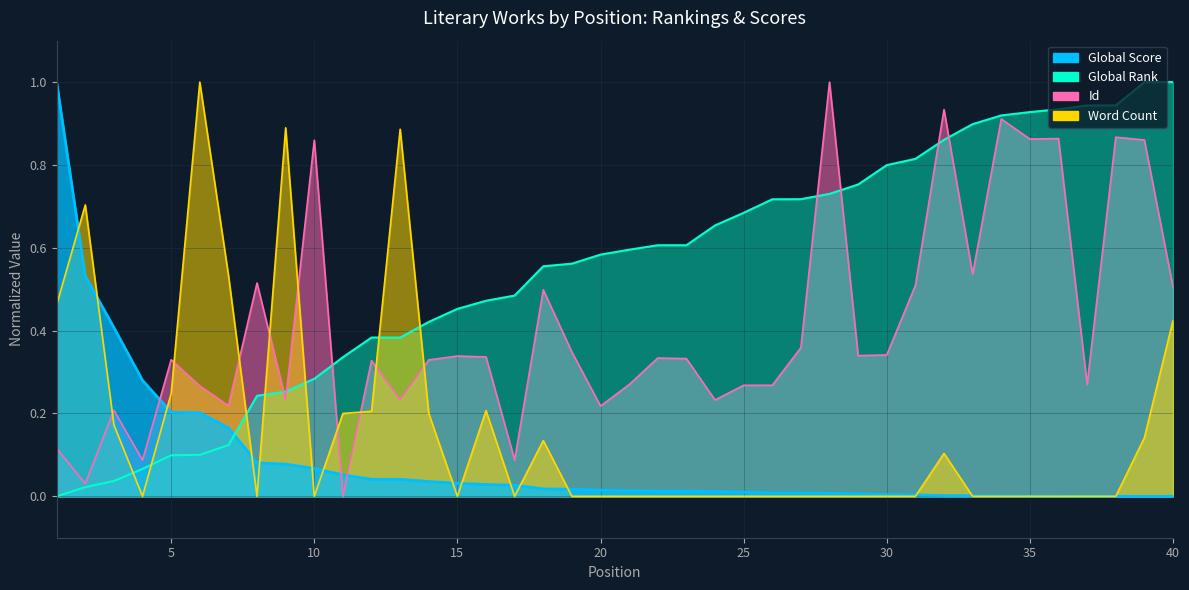

Reading left to right, list all the values displayed in this chart.

Global Score: 1.0	0.5	0.4	0.3	0.2	0.2	0.2	0.1	0.1	0.1	0.1	0.0	0.0	0.0	0.0	0.0	0.0	0.0	0.0	0.0	0.0	0.0	0.0	0.0	0.0	0.0	0.0	0.0	0.0	0.0	0.0	0.0	0.0	0.0	0.0	0.0	0.0	0.0	0.0	0.0
Global Rank: 0.0	0.0	0.0	0.1	0.1	0.1	0.1	0.2	0.3	0.3	0.3	0.4	0.4	0.4	0.5	0.5	0.5	0.6	0.6	0.6	0.6	0.6	0.6	0.7	0.7	0.7	0.7	0.7	0.8	0.8	0.8	0.9	0.9	0.9	0.9	0.9	0.9	0.9	1.0	1.0
Id: 0.1	0.0	0.2	0.1	0.3	0.3	0.2	0.5	0.2	0.9	0.0	0.3	0.2	0.3	0.3	0.3	0.1	0.5	0.3	0.2	0.3	0.3	0.3	0.2	0.3	0.3	0.4	1.0	0.3	0.3	0.5	0.9	0.5	0.9	0.9	0.9	0.3	0.9	0.9	0.5
Word Count: 0.5	0.7	0.2	0.0	0.2	1.0	0.5	0.0	0.9	0.0	0.2	0.2	0.9	0.2	0.0	0.2	0.0	0.1	0.0	0.0	0.0	0.0	0.0	0.0	0.0	0.0	0.0	0.0	0.0	0.0	0.0	0.1	0.0	0.0	0.0	0.0	0.0	0.0	0.1	0.4